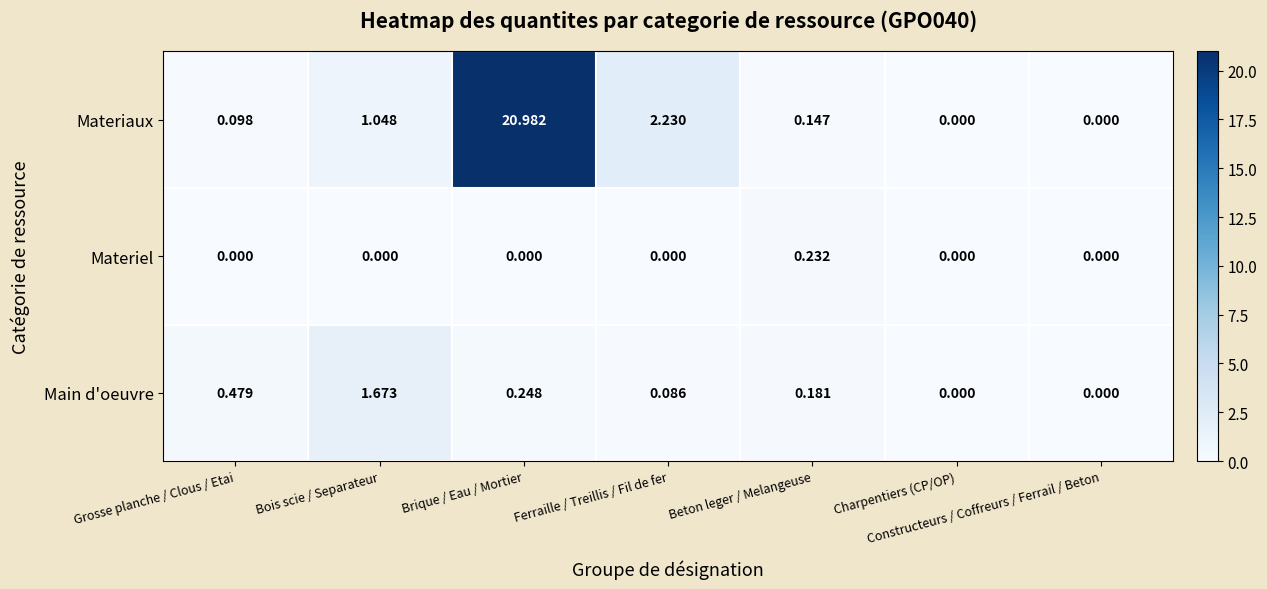

Between Bois scie / Separateur and Beton leger / Melangeuse, which series saw the biggest shift?

Main d'oeuvre